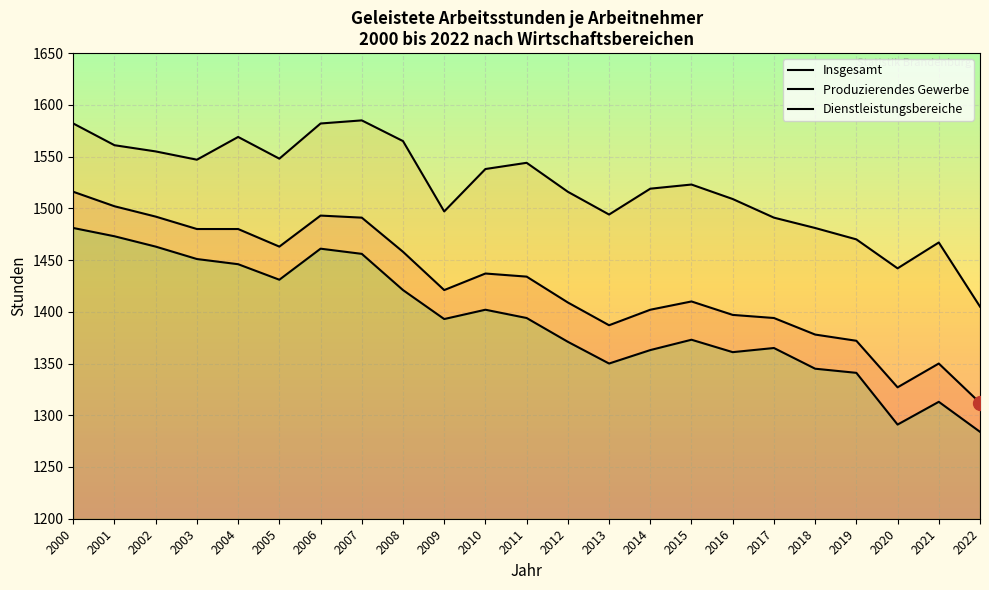

What is the total value across all series at 2014?

4284